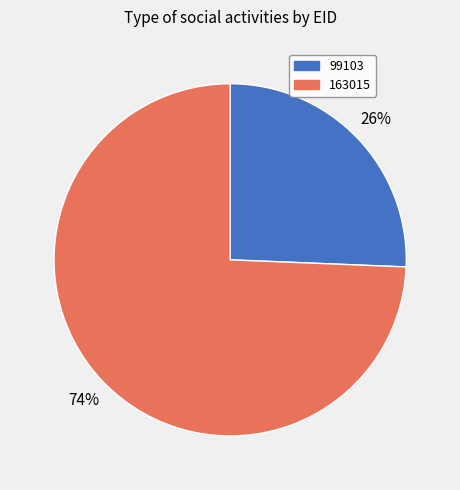

Rank the categories by value from highest to lowest.

163015, 99103